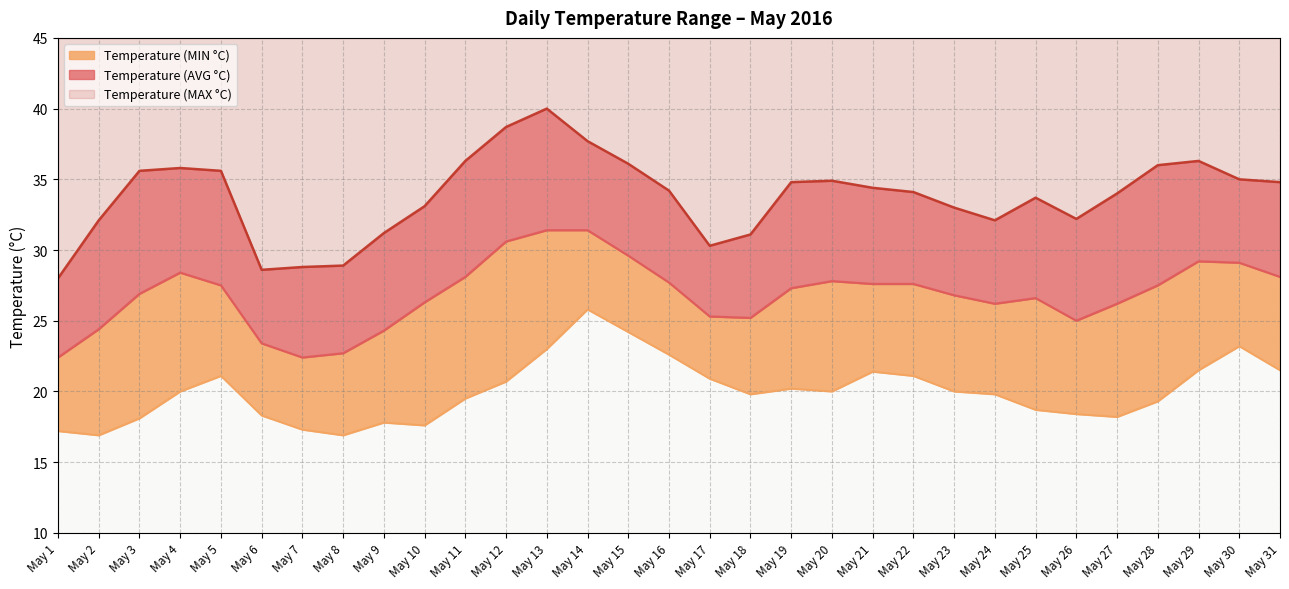

True or false: Temperature (AVG °C) and Temperature (MAX °C) cross at least once.

False